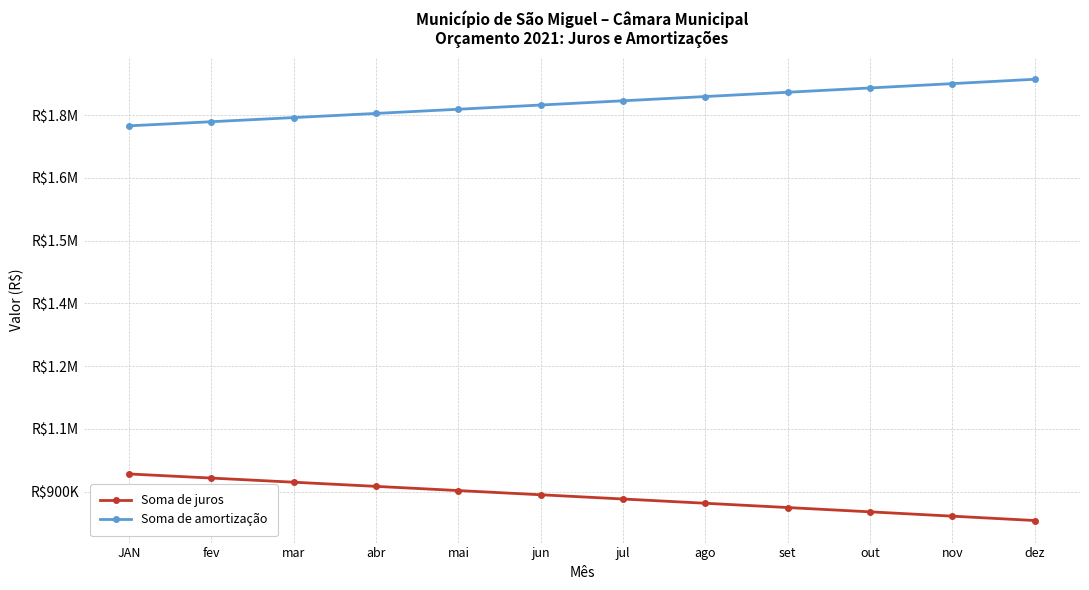

Rank the series by their maximum value, from highest to lowest.

Soma de amortização, Soma de juros